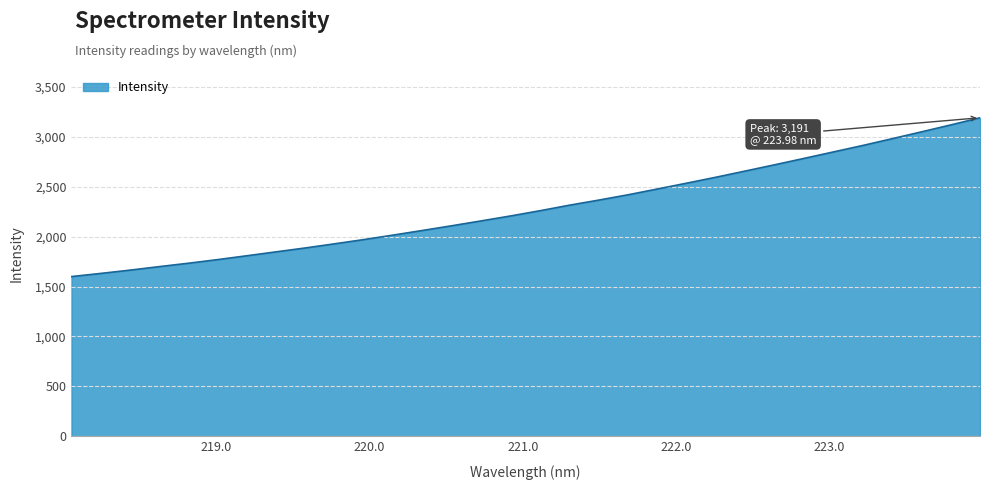

True or false: there are more than 1 points higher than both neighbors.

False